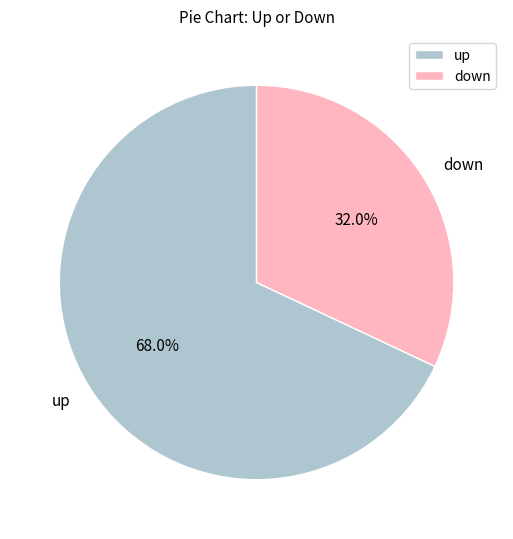

Combined, what portion of the pie is down and up?

100.0%